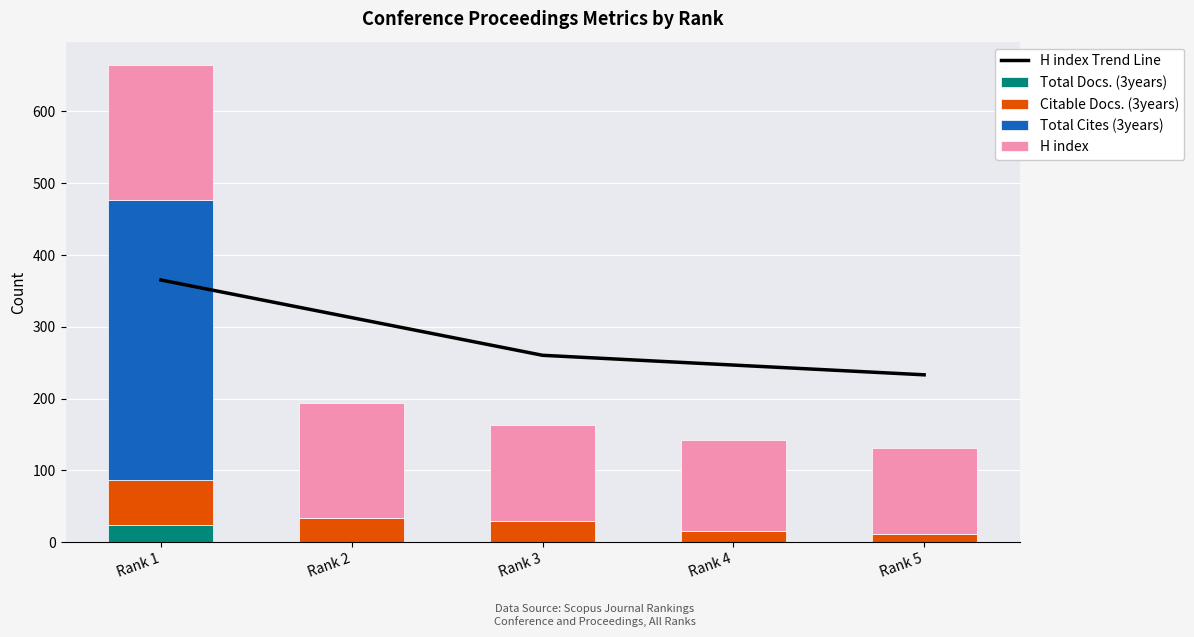

What is the spread (max minus min) of values at Rank 5?

233.1